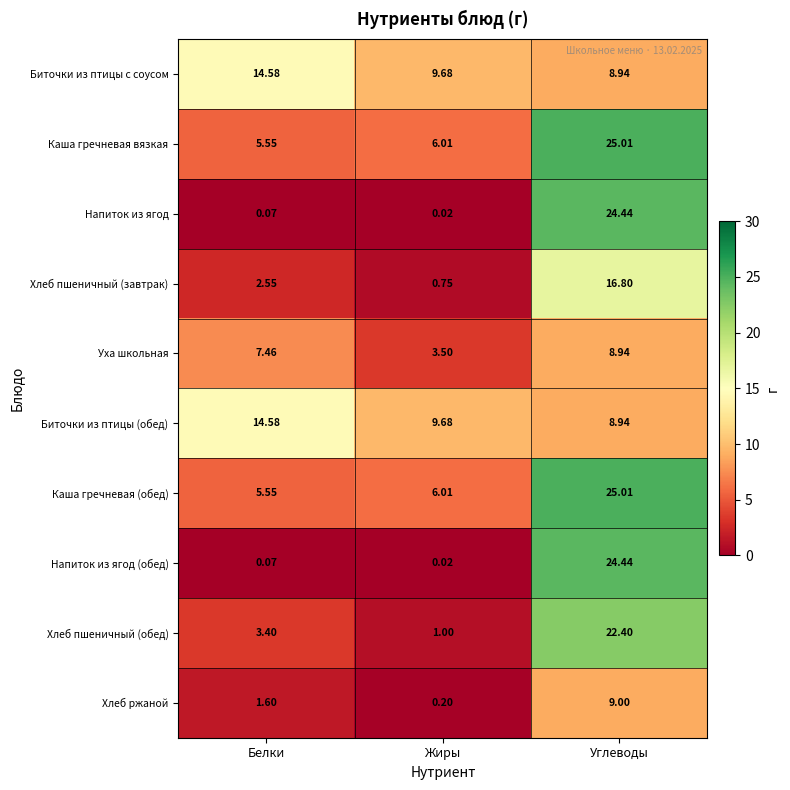

At which label does Каша гречневая вязкая first exceed 6?

Жиры